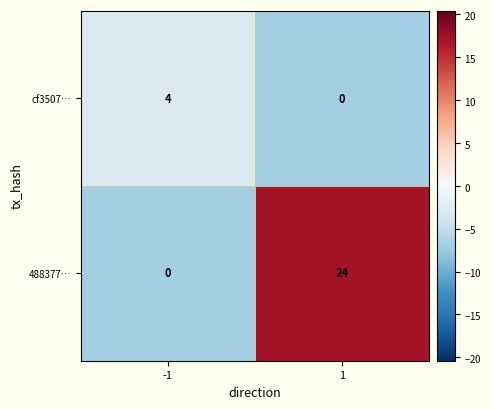

At how many categories does at least one series exceed 7?

1